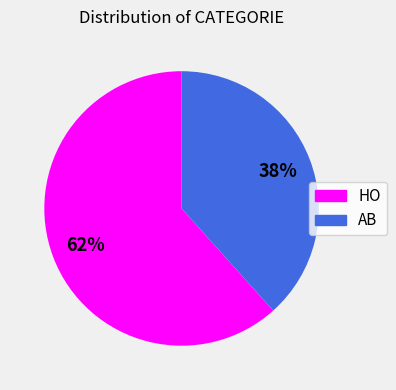

Count the number of slices in the pie.

2